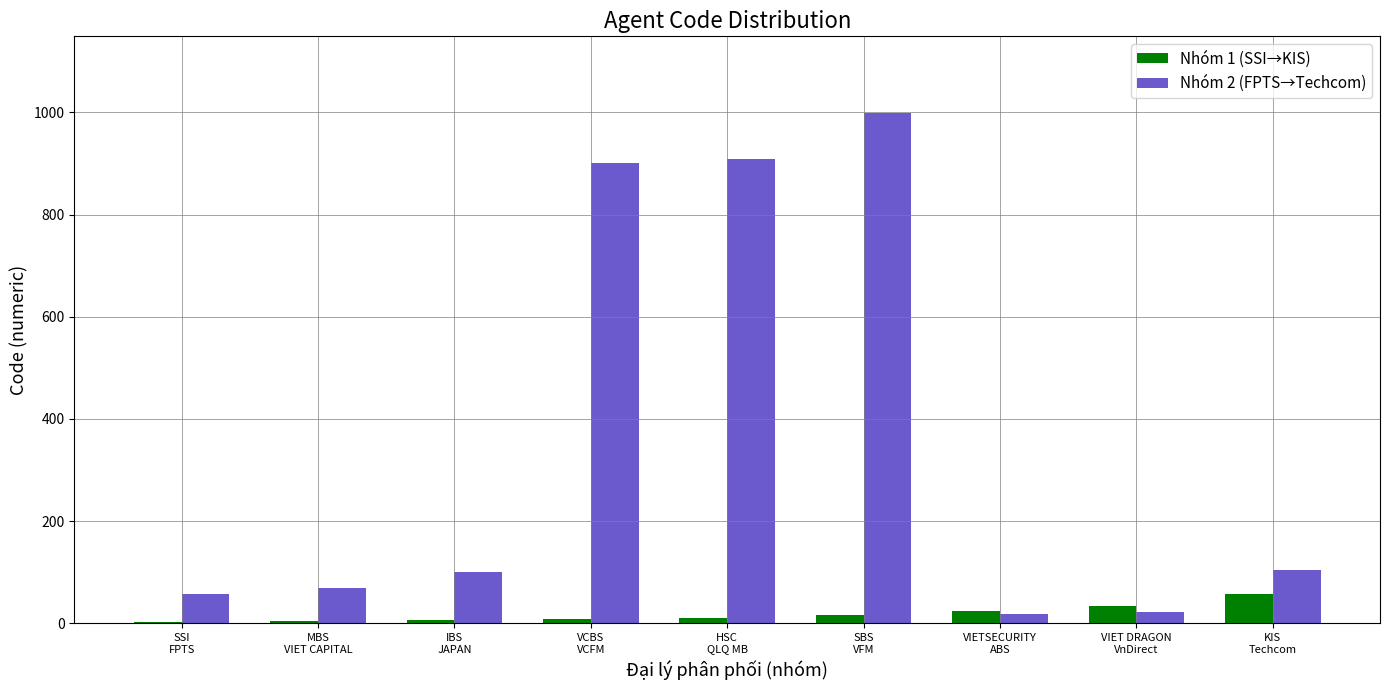

What are all the series names shown in the legend?

Nhóm 1 (SSI→KIS), Nhóm 2 (FPTS→Techcom)